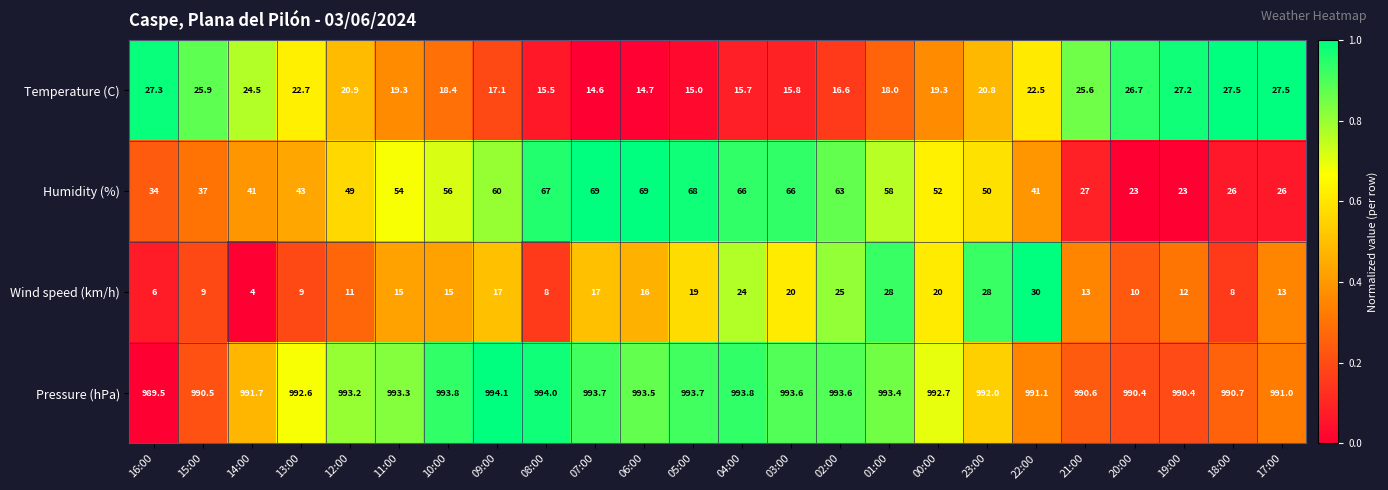

What is the maximum value shown in the chart?

994.1